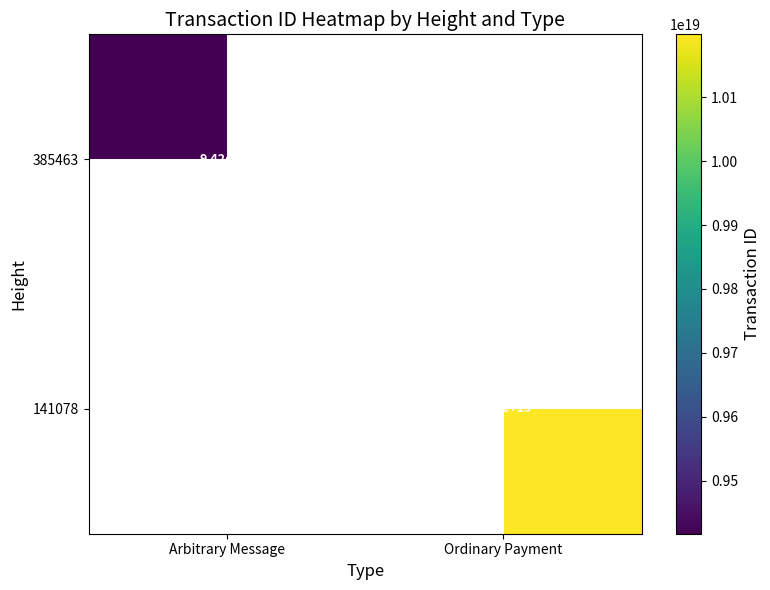

Is the value of 141078 at Ordinary Payment greater than the value of 385463 at Arbitrary Message?

Yes